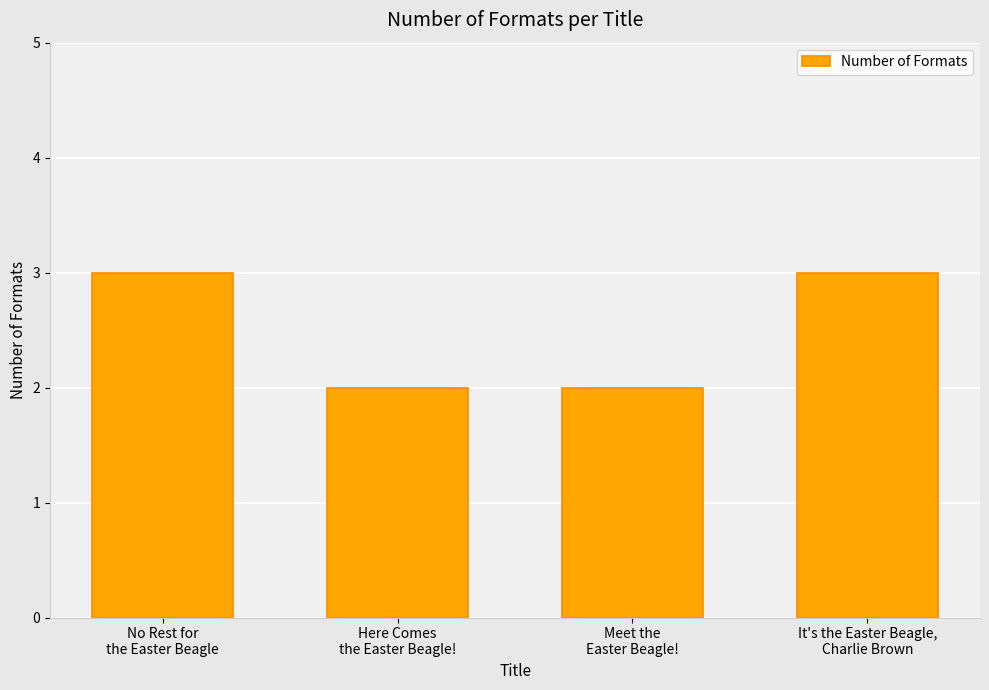

What position from the left is No Rest for
the Easter Beagle?

1